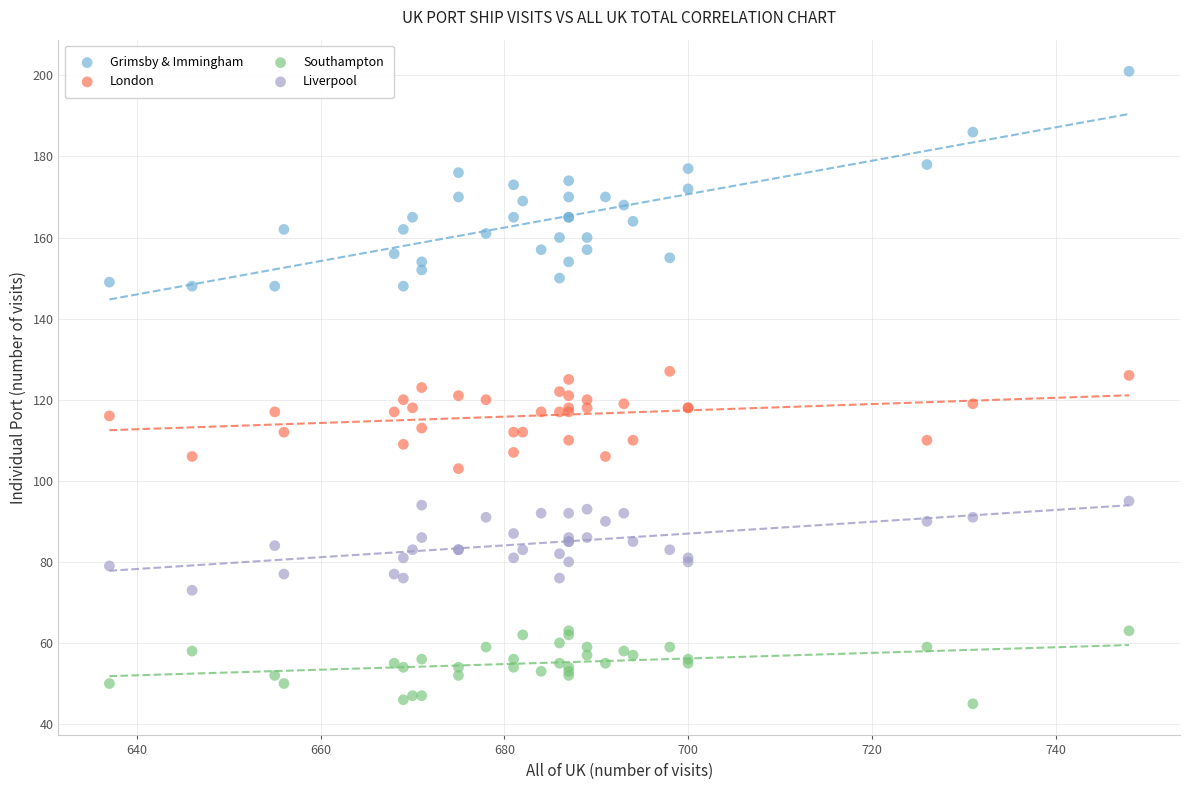

Which series reaches the maximum Y coordinate?

Grimsby & Immingham